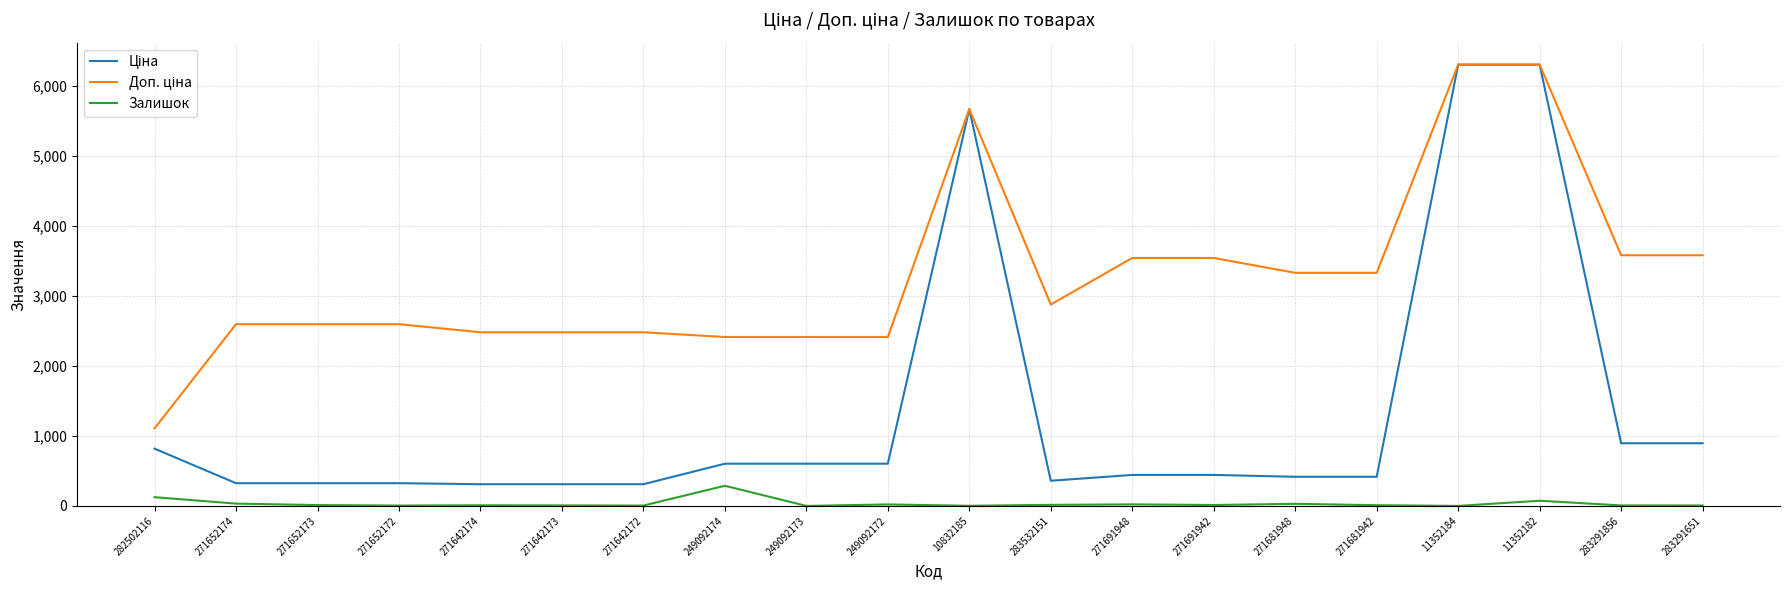

What is the greatest value displayed?

6308.8